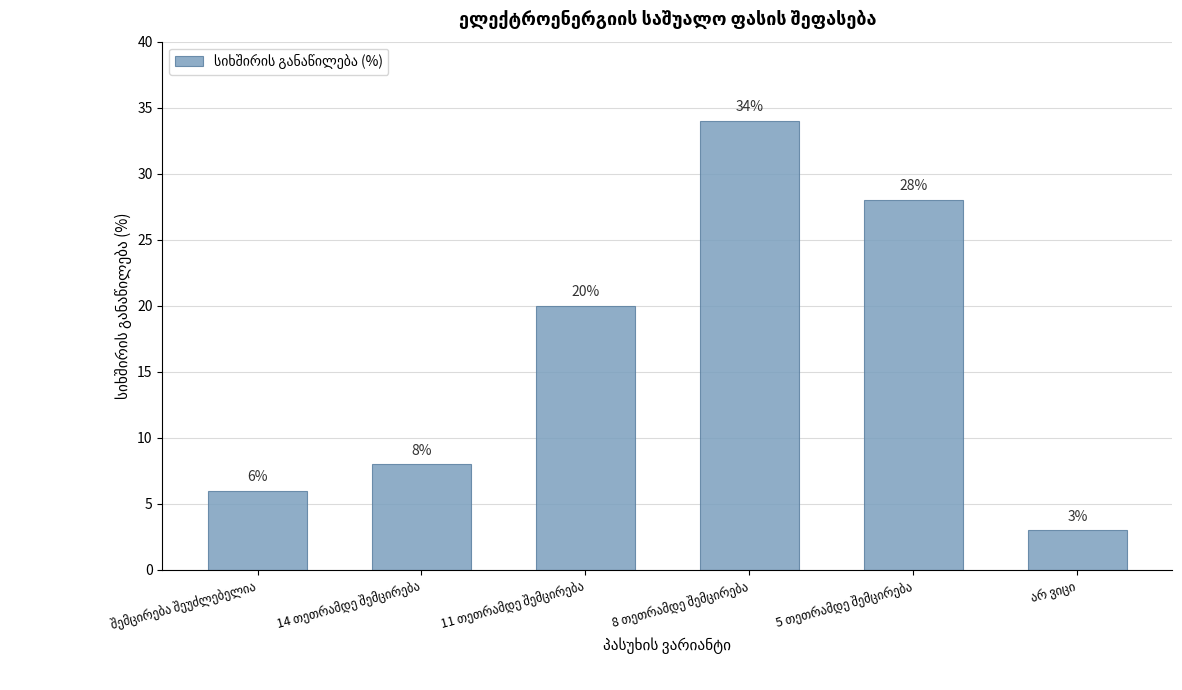

What is the smallest value displayed?

3